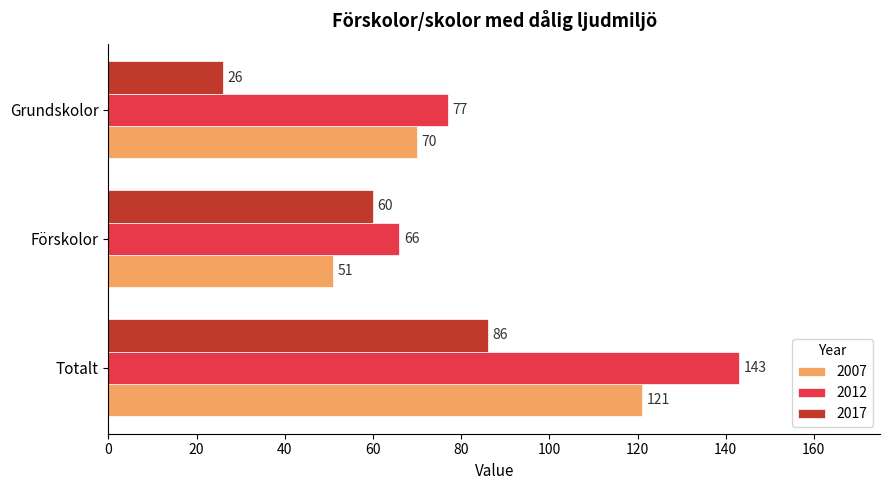

The 2012 series shows 21 at Förskolor. True or false?

False